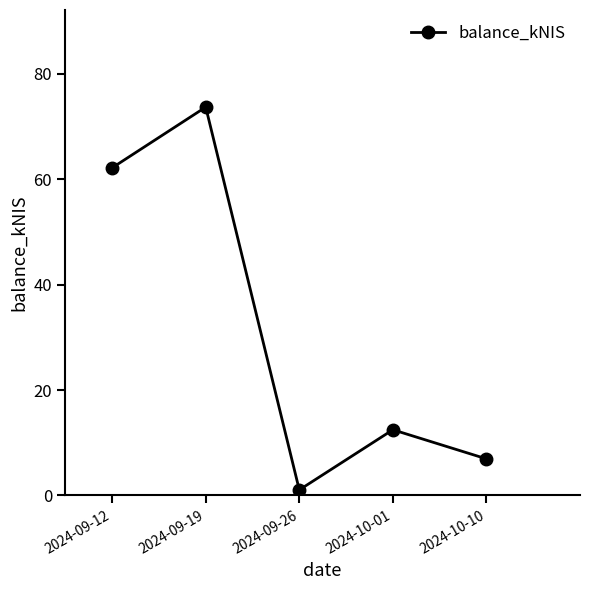

Is it true that the value at 2024-10-01 is 22.1?

False